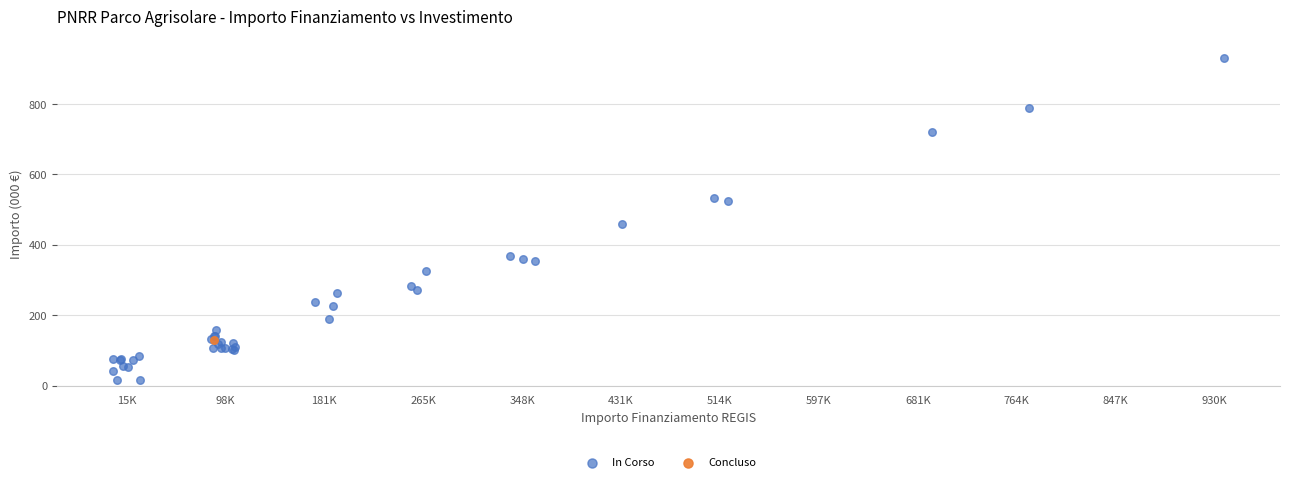

What are all the series names shown in the legend?

In Corso, Concluso